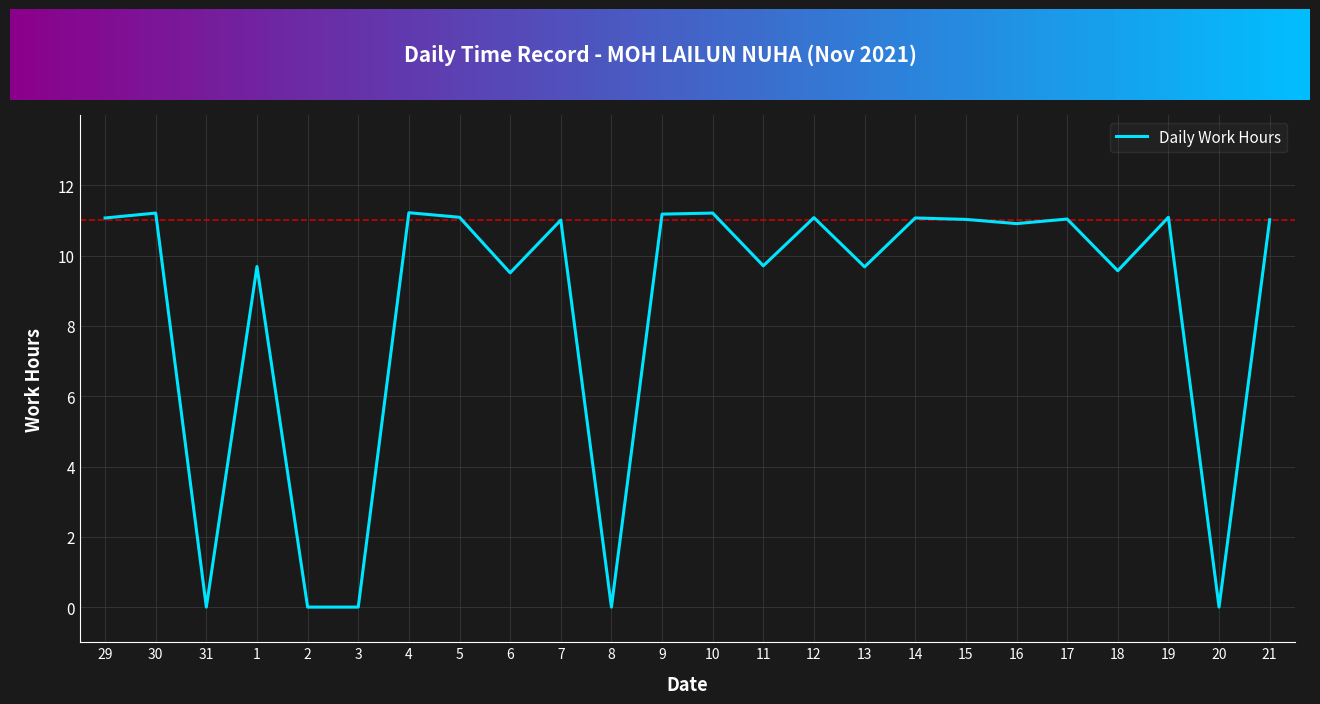

What is the greatest value displayed?

11.2